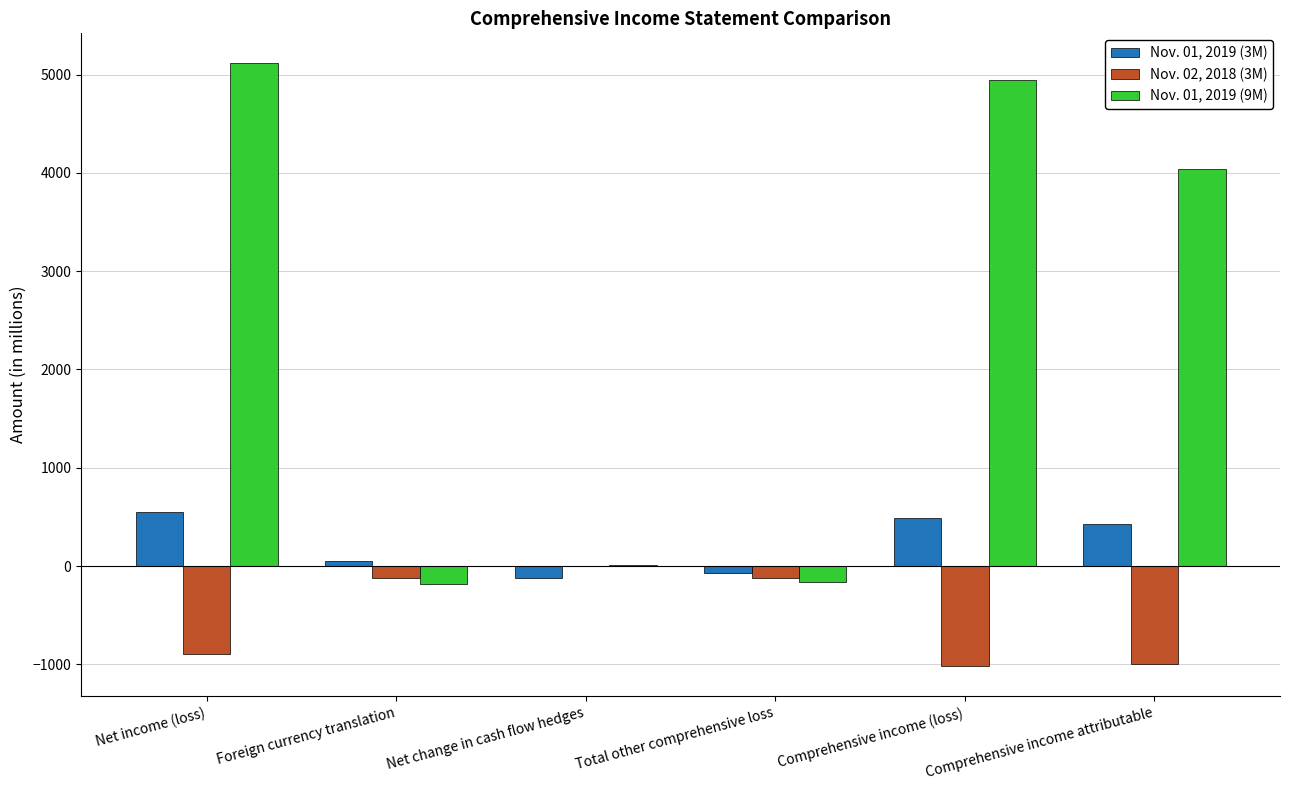

At which category is the sum across all series the highest?

Net income (loss)